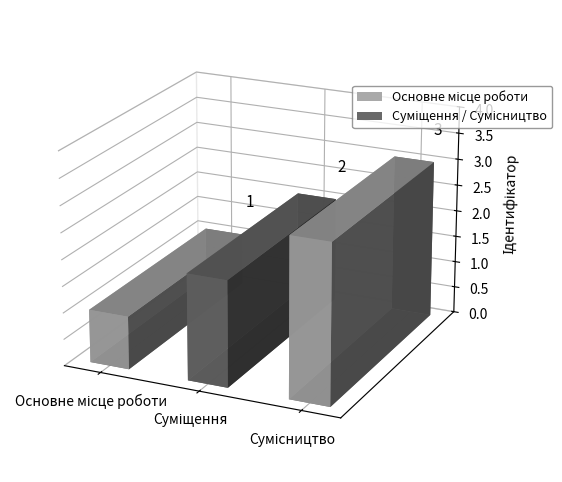

What is the value of the 2nd bar from the left?

2